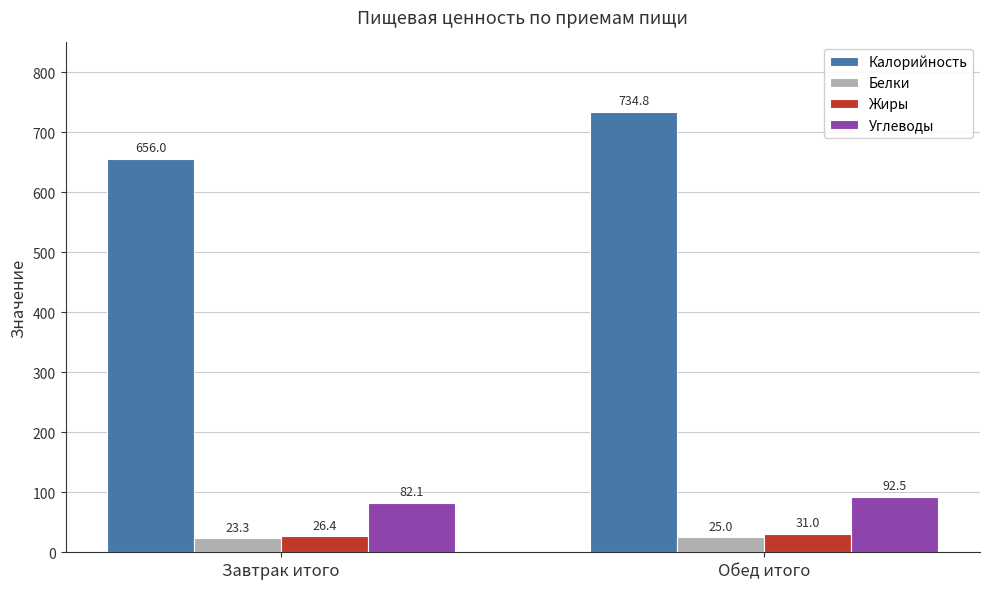

What are all the series names shown in the legend?

Калорийность, Белки, Жиры, Углеводы